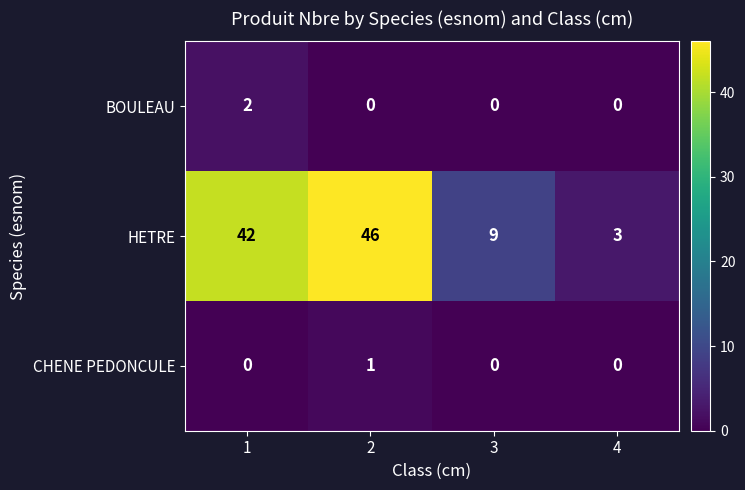

Where is HETRE nearest to the value 24?

3